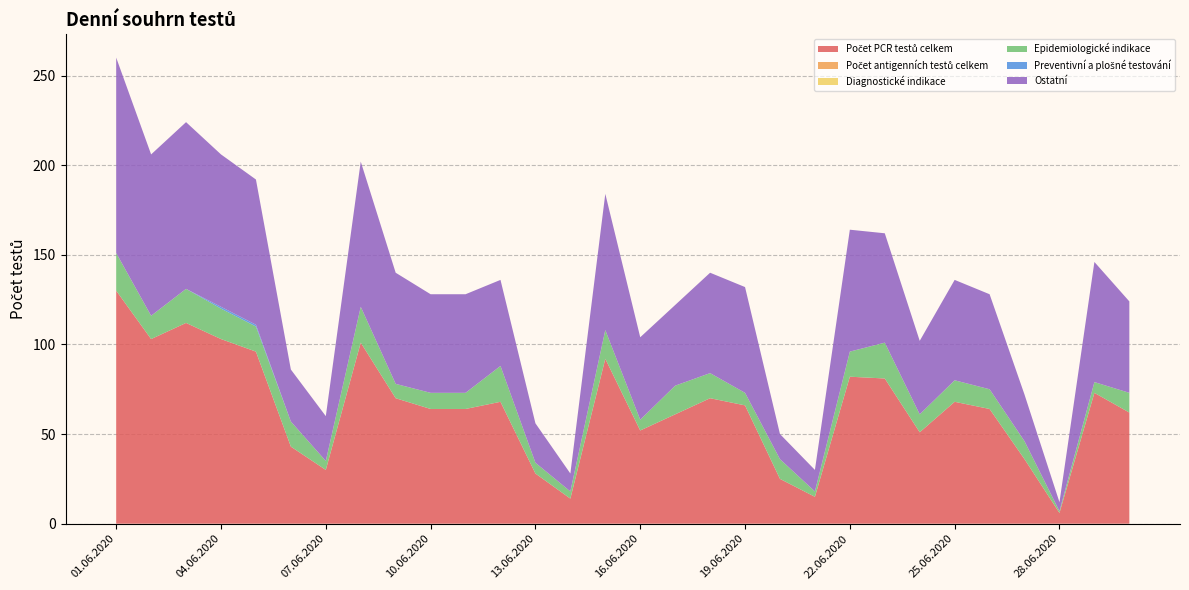

Reading left to right, list all the values displayed in this chart.

Počet PCR testů celkem: 01.06.2020=130	02.06.2020=103	03.06.2020=112	04.06.2020=103	05.06.2020=96	06.06.2020=43	07.06.2020=30	08.06.2020=101	09.06.2020=70	10.06.2020=64	11.06.2020=64	12.06.2020=68	13.06.2020=28	14.06.2020=14	15.06.2020=92	16.06.2020=52	17.06.2020=61	18.06.2020=70	19.06.2020=66	20.06.2020=25	21.06.2020=15	22.06.2020=82	23.06.2020=81	24.06.2020=51	25.06.2020=68	26.06.2020=64	27.06.2020=36	28.06.2020=6	29.06.2020=73	30.06.2020=62
Počet antigenních testů celkem: 01.06.2020=0	02.06.2020=0	03.06.2020=0	04.06.2020=0	05.06.2020=0	06.06.2020=0	07.06.2020=0	08.06.2020=0	09.06.2020=0	10.06.2020=0	11.06.2020=0	12.06.2020=0	13.06.2020=0	14.06.2020=0	15.06.2020=0	16.06.2020=0	17.06.2020=0	18.06.2020=0	19.06.2020=0	20.06.2020=0	21.06.2020=0	22.06.2020=0	23.06.2020=0	24.06.2020=0	25.06.2020=0	26.06.2020=0	27.06.2020=0	28.06.2020=0	29.06.2020=0	30.06.2020=0
Diagnostické indikace: 01.06.2020=0	02.06.2020=0	03.06.2020=0	04.06.2020=0	05.06.2020=0	06.06.2020=0	07.06.2020=0	08.06.2020=0	09.06.2020=0	10.06.2020=0	11.06.2020=0	12.06.2020=0	13.06.2020=0	14.06.2020=0	15.06.2020=0	16.06.2020=0	17.06.2020=0	18.06.2020=0	19.06.2020=0	20.06.2020=0	21.06.2020=0	22.06.2020=0	23.06.2020=0	24.06.2020=0	25.06.2020=0	26.06.2020=0	27.06.2020=0	28.06.2020=0	29.06.2020=0	30.06.2020=0
Epidemiologické indikace: 01.06.2020=21	02.06.2020=13	03.06.2020=19	04.06.2020=17	05.06.2020=14	06.06.2020=14	07.06.2020=5	08.06.2020=20	09.06.2020=8	10.06.2020=9	11.06.2020=9	12.06.2020=20	13.06.2020=6	14.06.2020=4	15.06.2020=16	16.06.2020=6	17.06.2020=16	18.06.2020=14	19.06.2020=7	20.06.2020=11	21.06.2020=3	22.06.2020=14	23.06.2020=20	24.06.2020=10	25.06.2020=12	26.06.2020=11	27.06.2020=10	28.06.2020=1	29.06.2020=6	30.06.2020=11
Preventivní a plošné testování: 01.06.2020=0	02.06.2020=0	03.06.2020=0	04.06.2020=1	05.06.2020=1	06.06.2020=0	07.06.2020=0	08.06.2020=0	09.06.2020=0	10.06.2020=0	11.06.2020=0	12.06.2020=0	13.06.2020=0	14.06.2020=0	15.06.2020=0	16.06.2020=0	17.06.2020=0	18.06.2020=0	19.06.2020=0	20.06.2020=0	21.06.2020=0	22.06.2020=0	23.06.2020=0	24.06.2020=0	25.06.2020=0	26.06.2020=0	27.06.2020=0	28.06.2020=0	29.06.2020=0	30.06.2020=0
Ostatní: 01.06.2020=109	02.06.2020=90	03.06.2020=93	04.06.2020=85	05.06.2020=81	06.06.2020=29	07.06.2020=25	08.06.2020=81	09.06.2020=62	10.06.2020=55	11.06.2020=55	12.06.2020=48	13.06.2020=22	14.06.2020=10	15.06.2020=76	16.06.2020=46	17.06.2020=45	18.06.2020=56	19.06.2020=59	20.06.2020=14	21.06.2020=12	22.06.2020=68	23.06.2020=61	24.06.2020=41	25.06.2020=56	26.06.2020=53	27.06.2020=26	28.06.2020=5	29.06.2020=67	30.06.2020=51